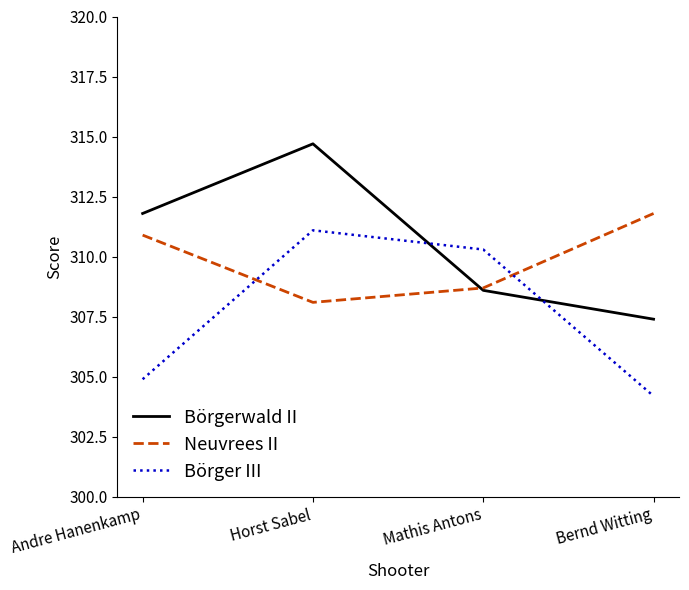

True or false: Börger III has a value of 125.2 at Horst Sabel.

False